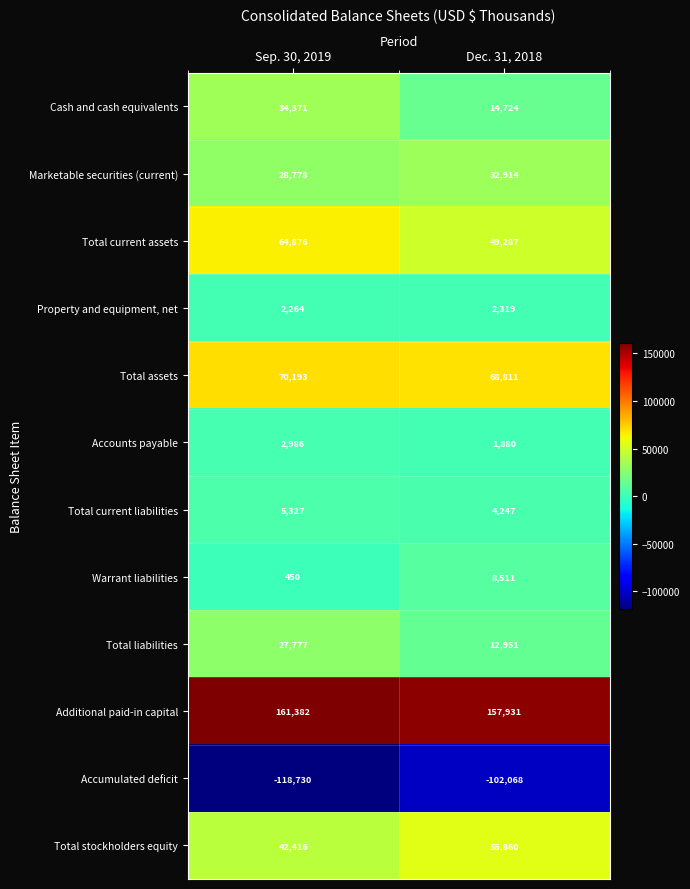

The Accumulated deficit series shows -102068 at Dec. 31, 2018. True or false?

True